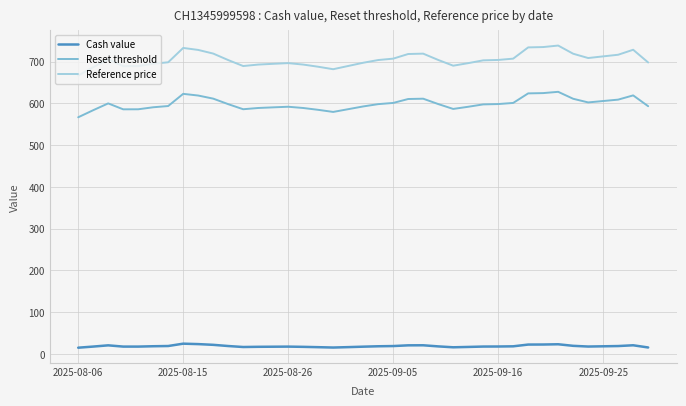

Which series has the widest spread of values?

Reference price